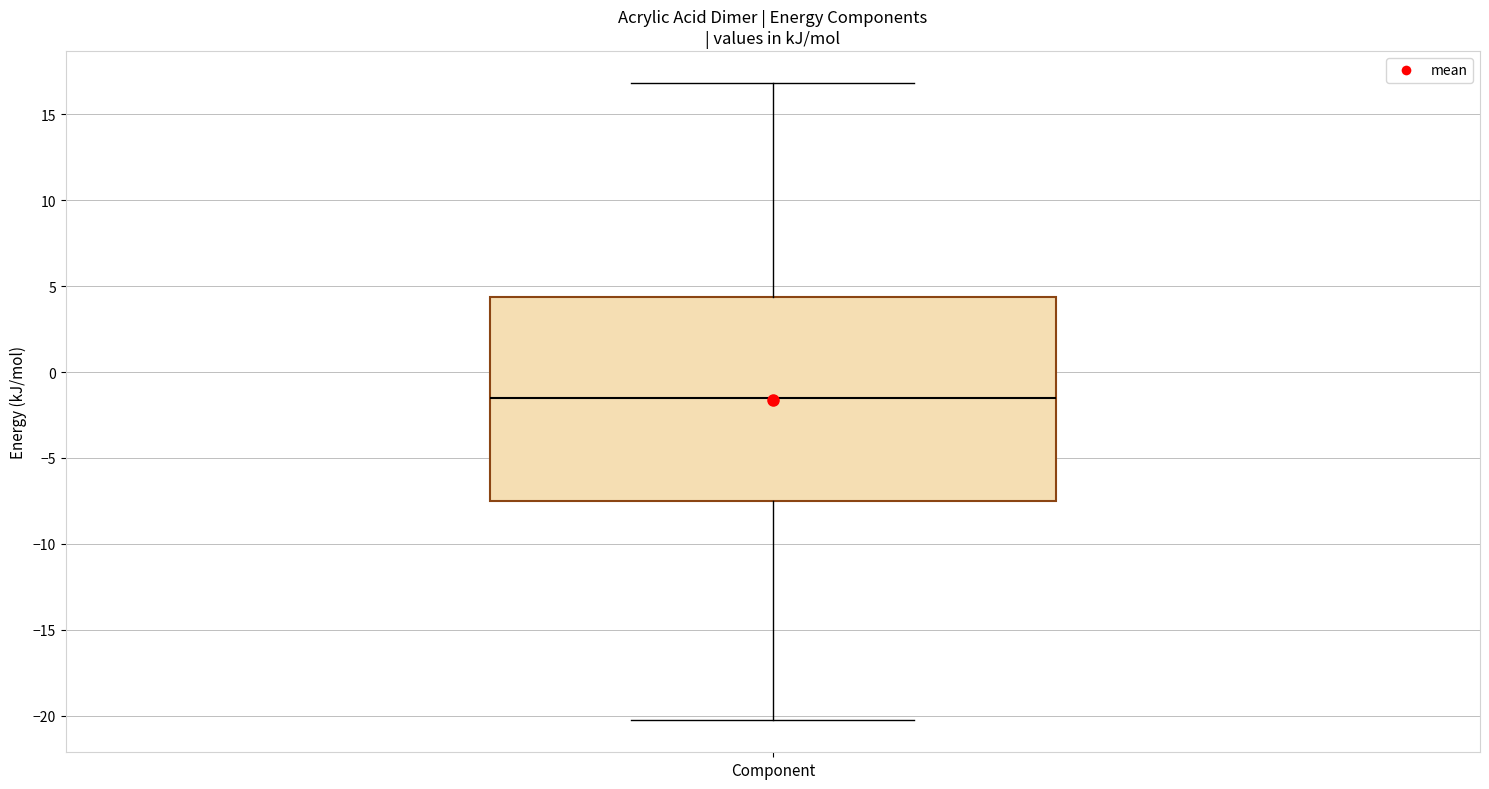

Read this box plot against the y-axis: the position of the median line, the range covered by the box, and the ends of both whiskers. The values are not printed on the chart, so give them approximately, as read against the axis.

median -1.5, box -7.5 to 4.5, whiskers -20.5 to 17.0